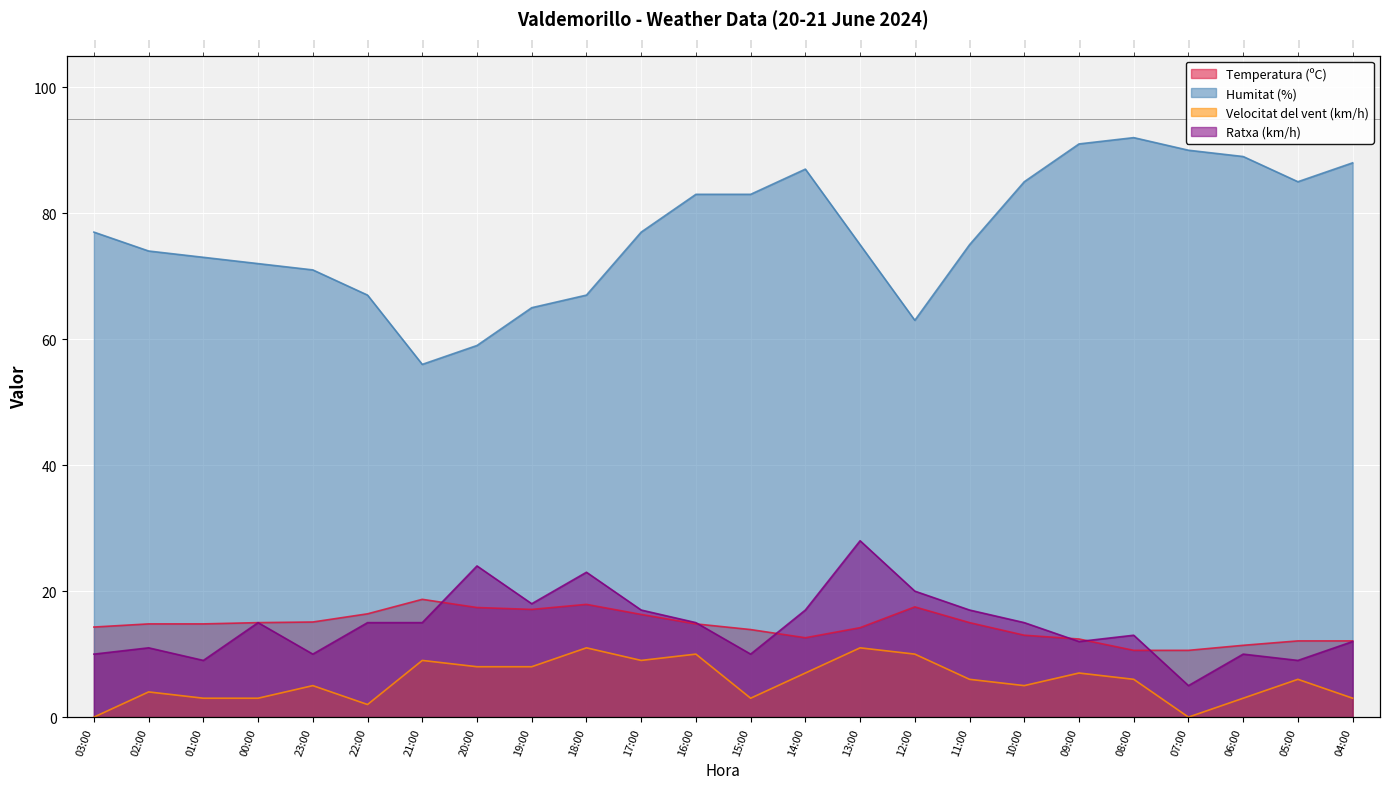

How many values in the Velocitat del vent (km/h) series are below 6?

11